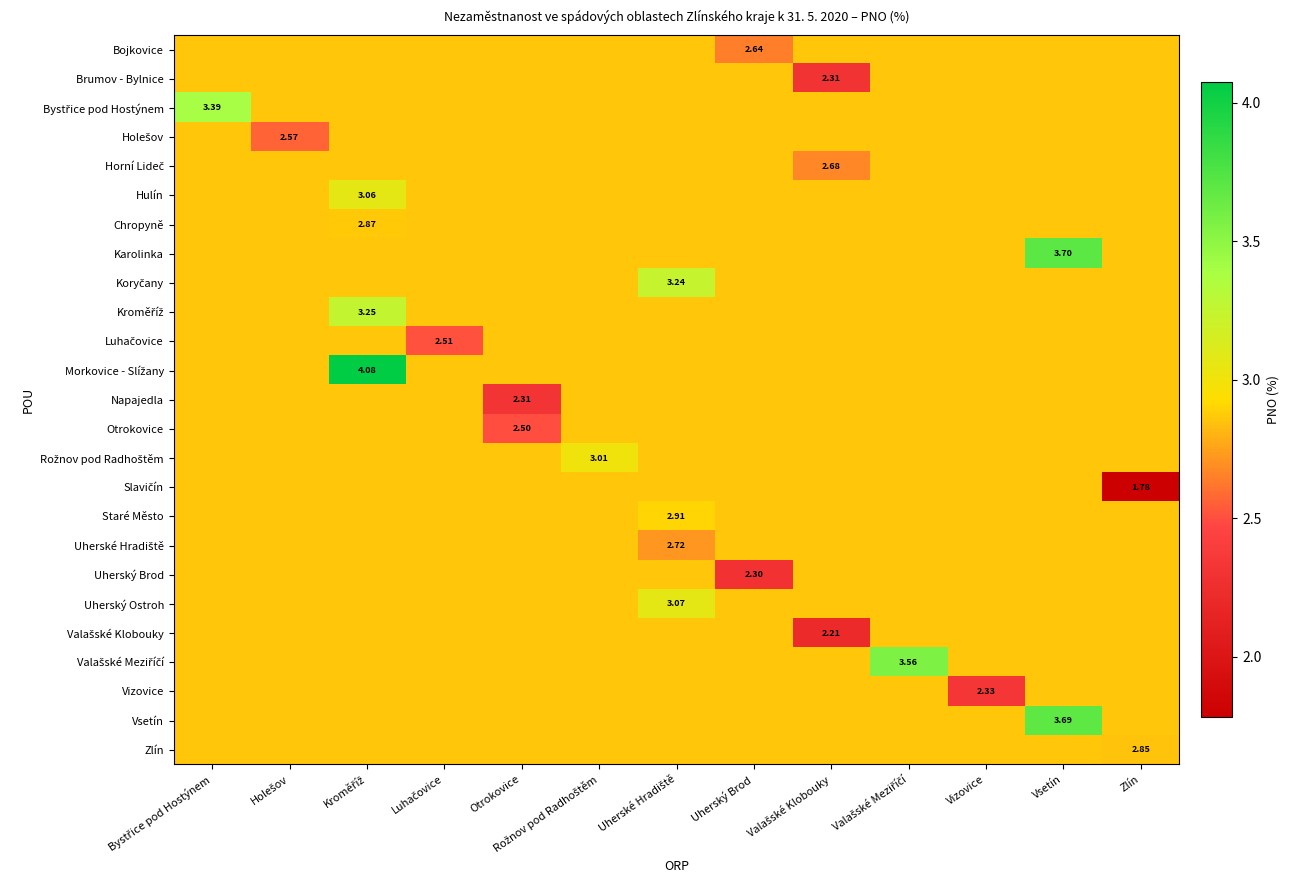

What is the spread (max minus min) of values at Vsetín?

0.8